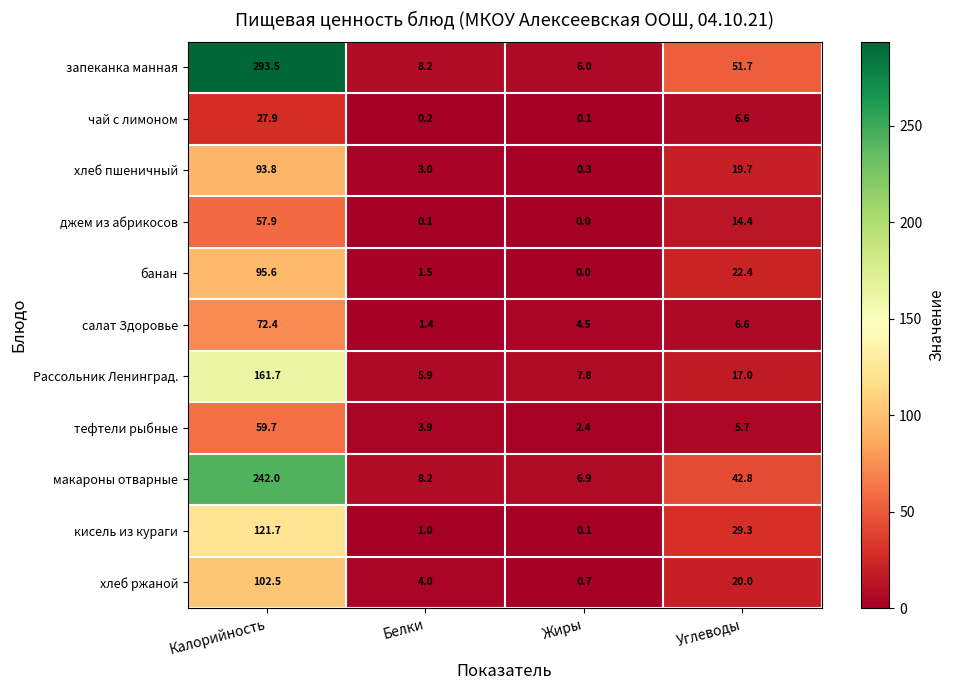

At how many categories does at least one series exceed 247?

1